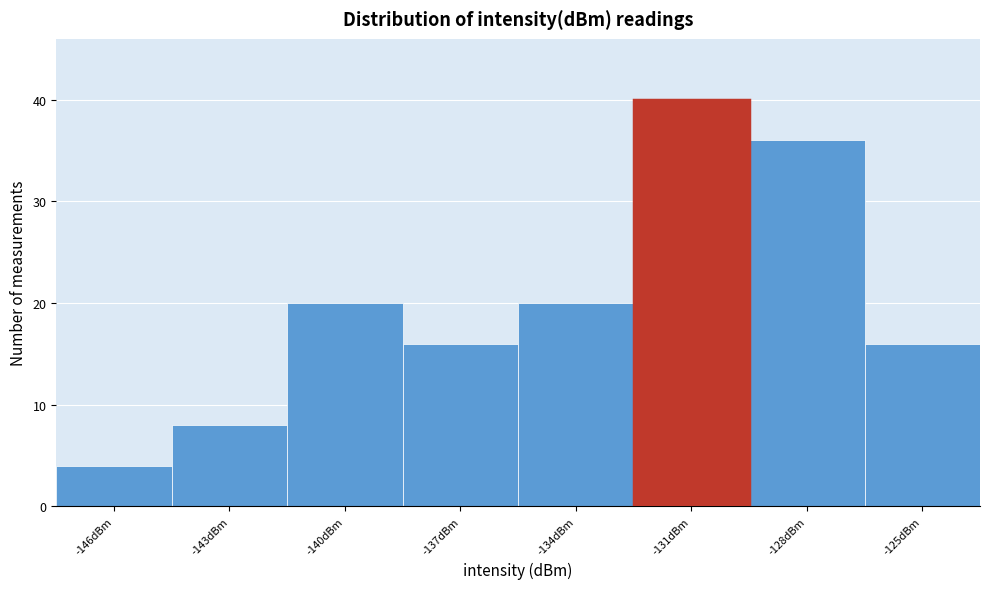

Reading left to right, list all the values displayed in this chart.

-146dBm=4	-143dBm=8	-140dBm=20	-137dBm=16	-134dBm=20	-131dBm=40	-128dBm=36	-125dBm=16